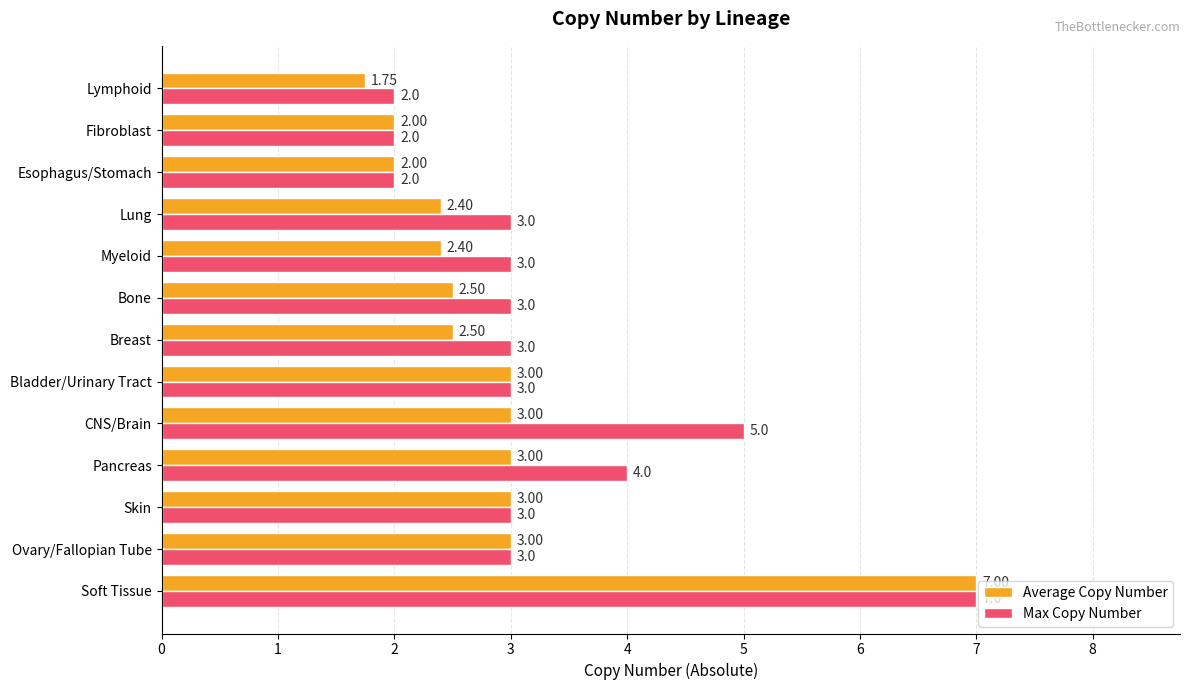

Count the number of data series in this chart.

2